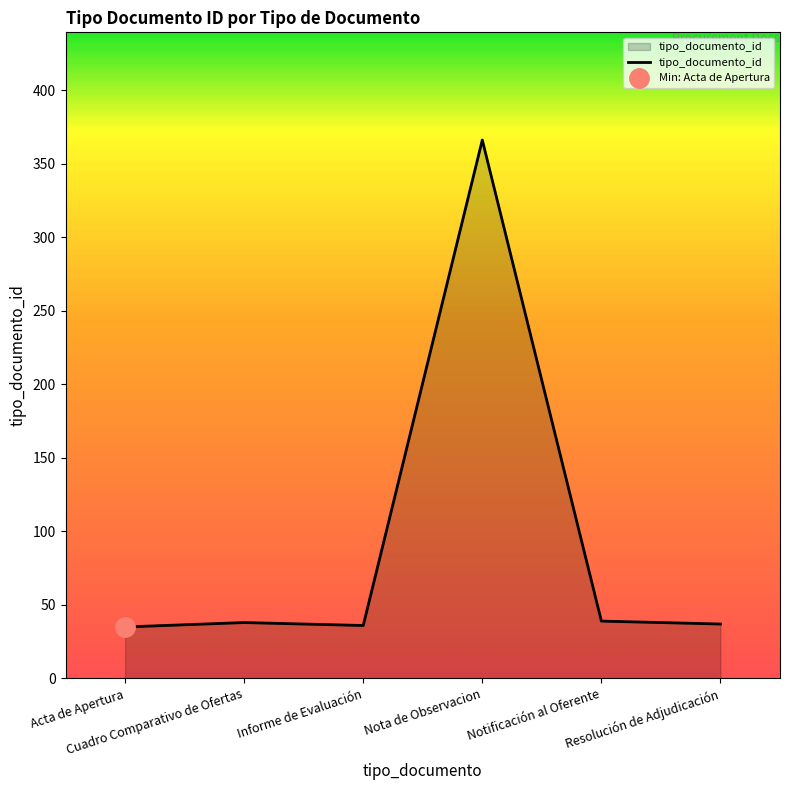

What is the sum of the values at Nota de Observacion and Resolución de Adjudicación?

403